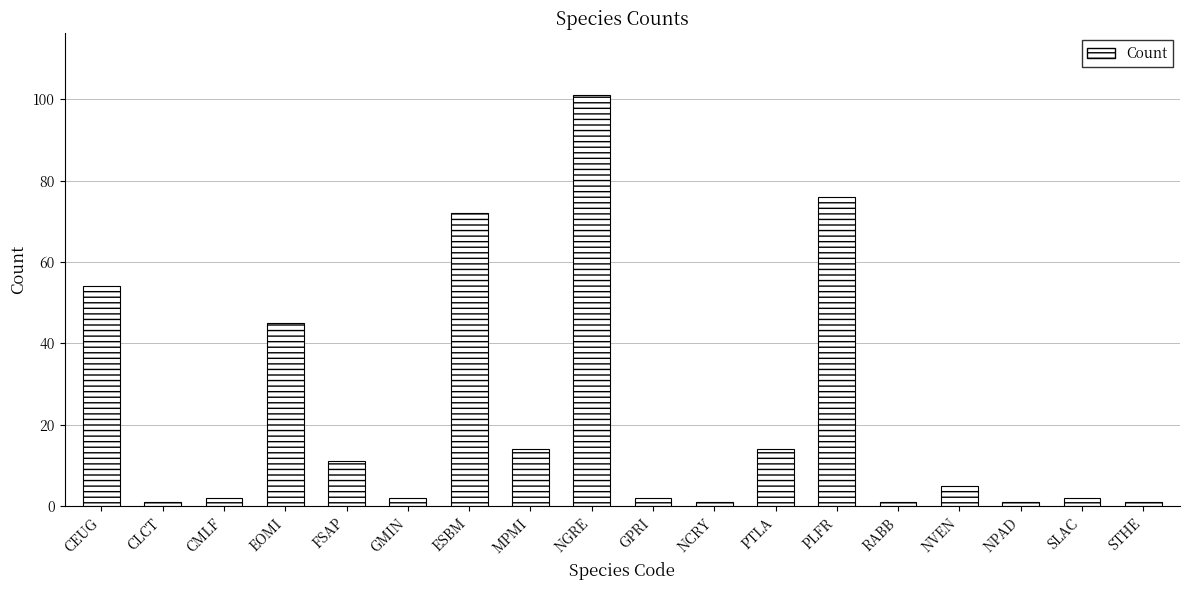

What is the difference between the second highest and second lowest values?

75